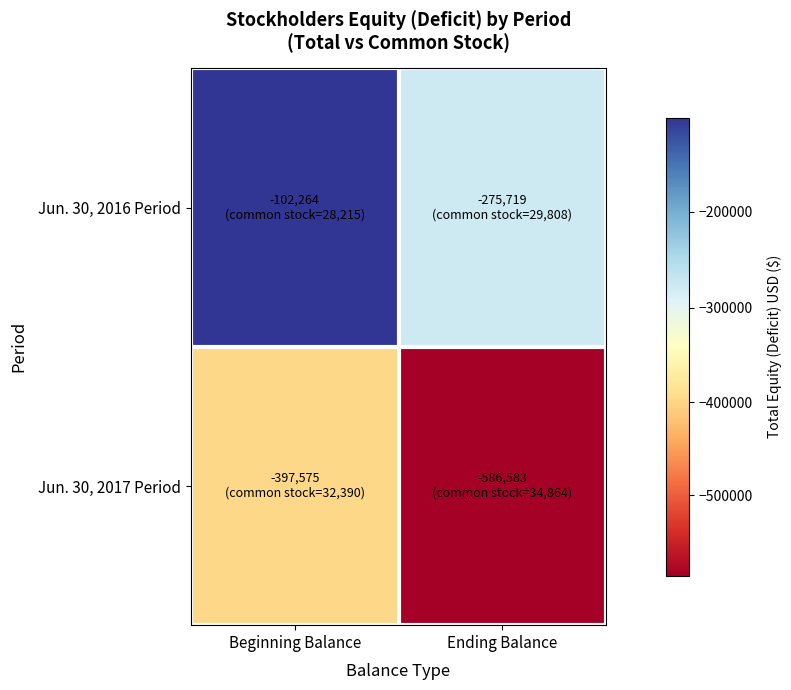

List the series in order of their peak value, highest first.

Jun. 30, 2016 Period, Jun. 30, 2017 Period